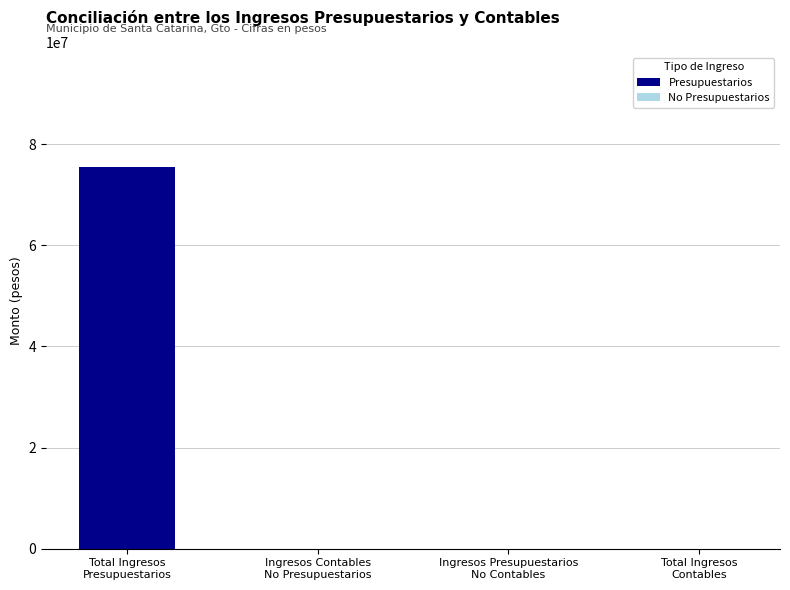

What is the greatest value displayed?

75567867.7